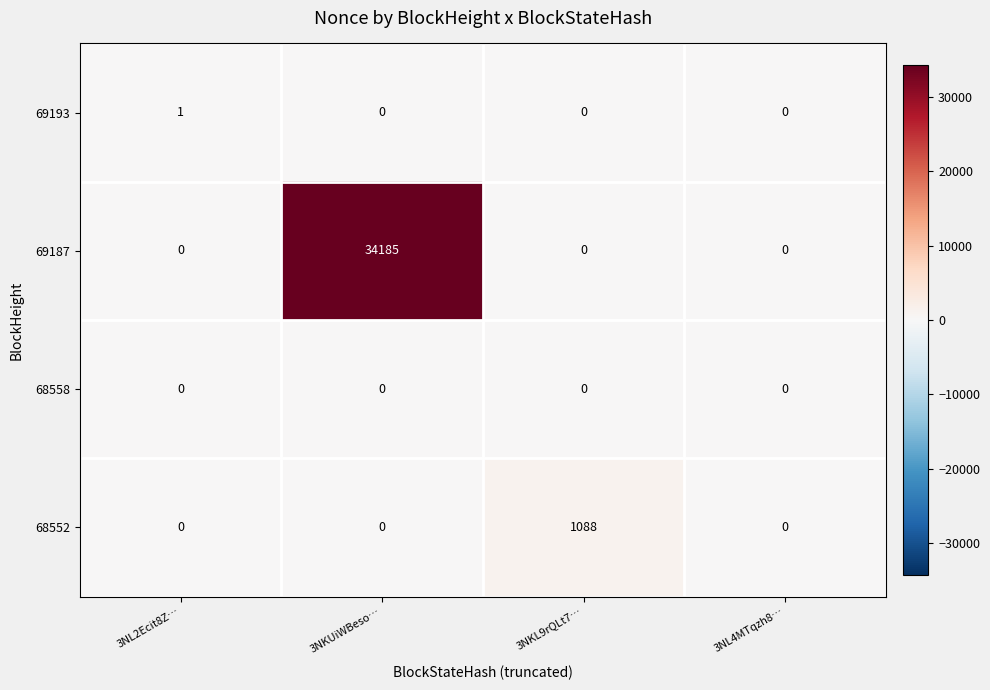

What is the total value across all series at 3NKL9rQLt7…?

1088